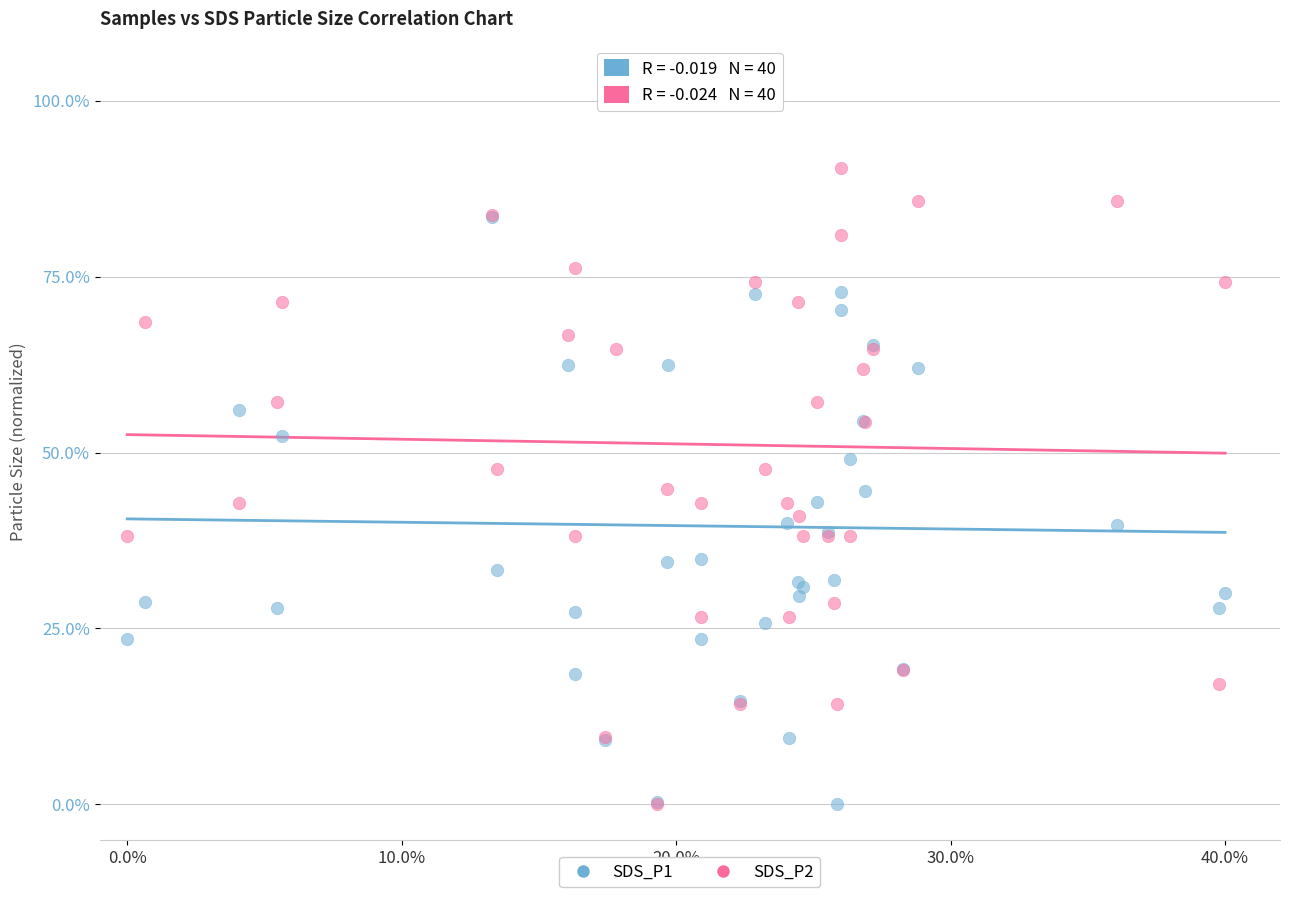

What are all the series names shown in the legend?

SDS_P1, SDS_P2